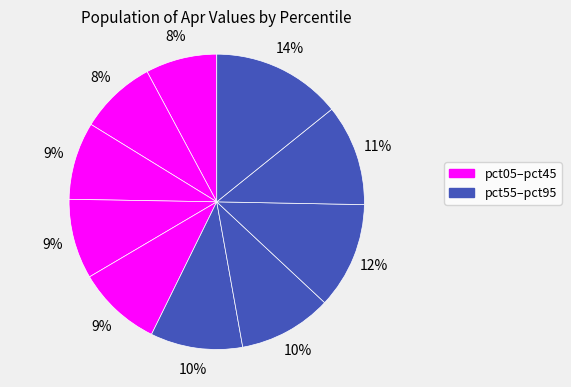

Which category has the smallest portion of the pie?

pct05